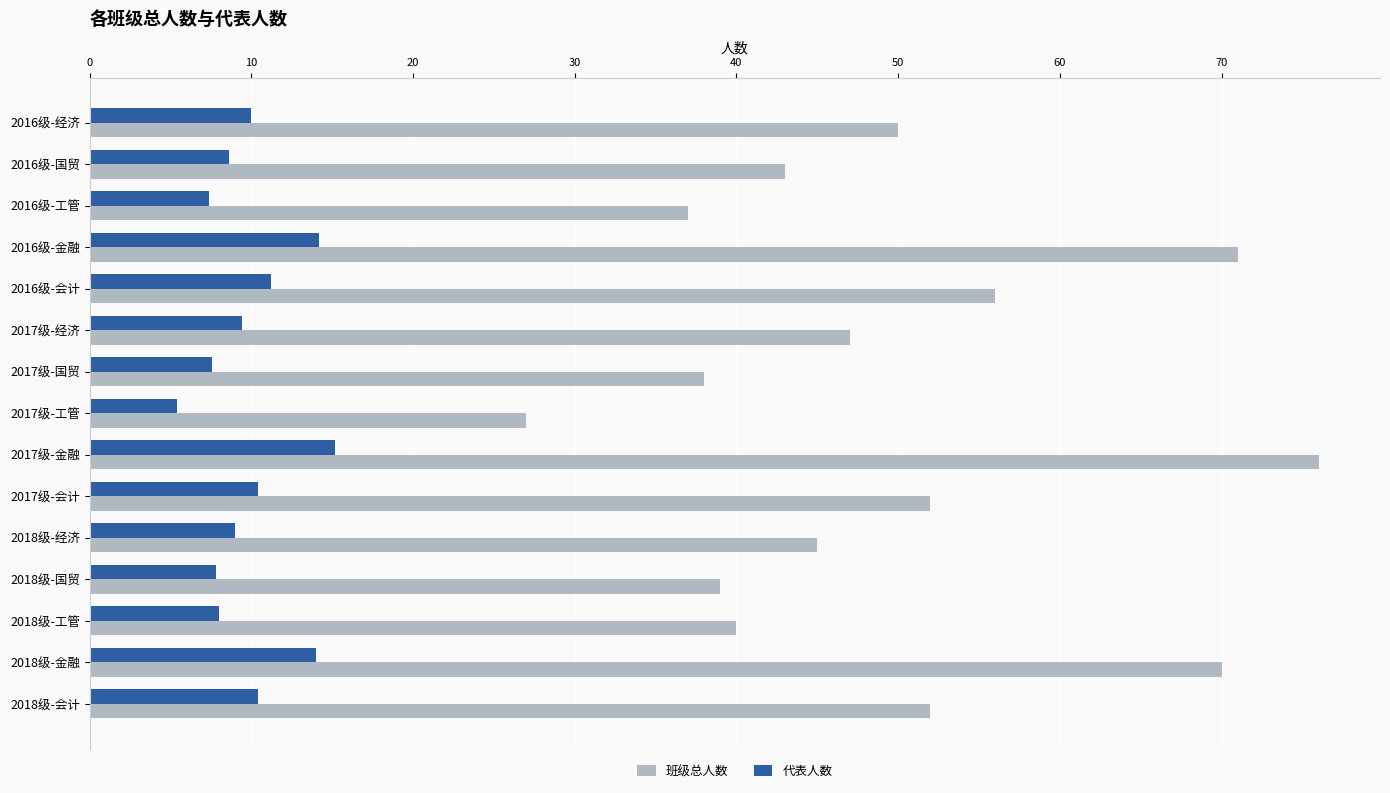

Rank the series by their average value, from highest to lowest.

班级总人数, 代表人数